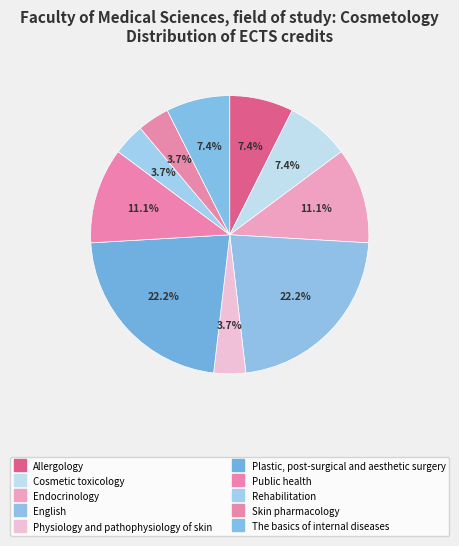

Rank the categories by value from lowest to highest.

Physiology and pathophysiology of skin, Rehabilitation, Skin pharmacology, Allergology, Cosmetic toxicology, The basics of internal diseases, Endocrinology, Public health, English, Plastic, post-surgical and aesthetic surgery